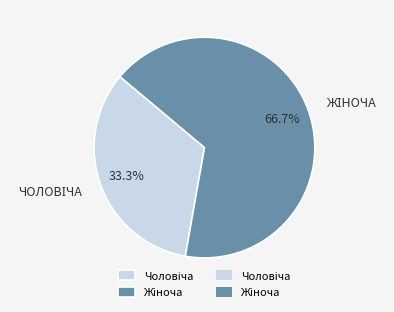

To the nearest percent, what is the difference between the largest and smallest slice percentages?

33%